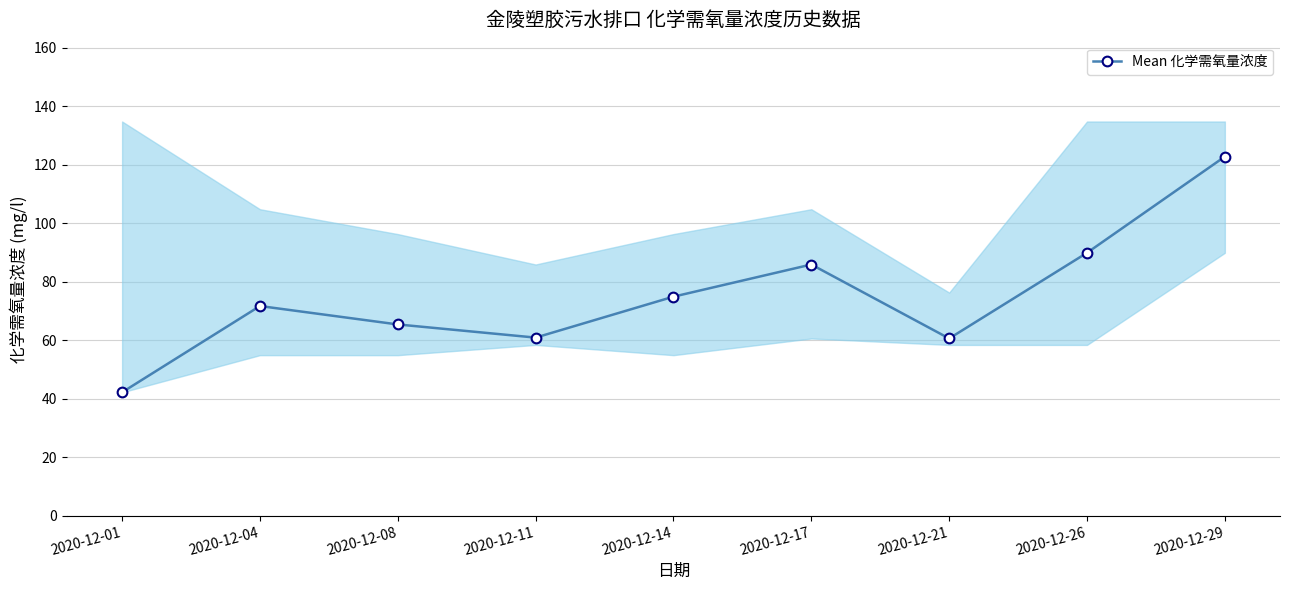

Rank the categories by value from highest to lowest.

2020-12-29, 2020-12-26, 2020-12-17, 2020-12-14, 2020-12-04, 2020-12-08, 2020-12-11, 2020-12-21, 2020-12-01